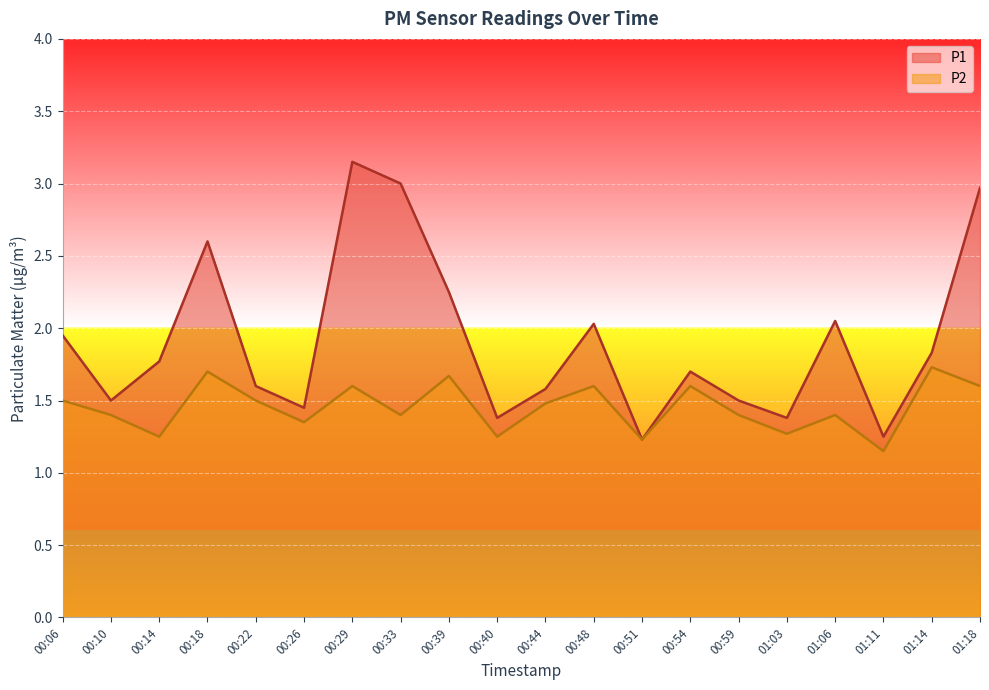

What is the sum of the P2 values at 00:44 and 00:10?

2.9